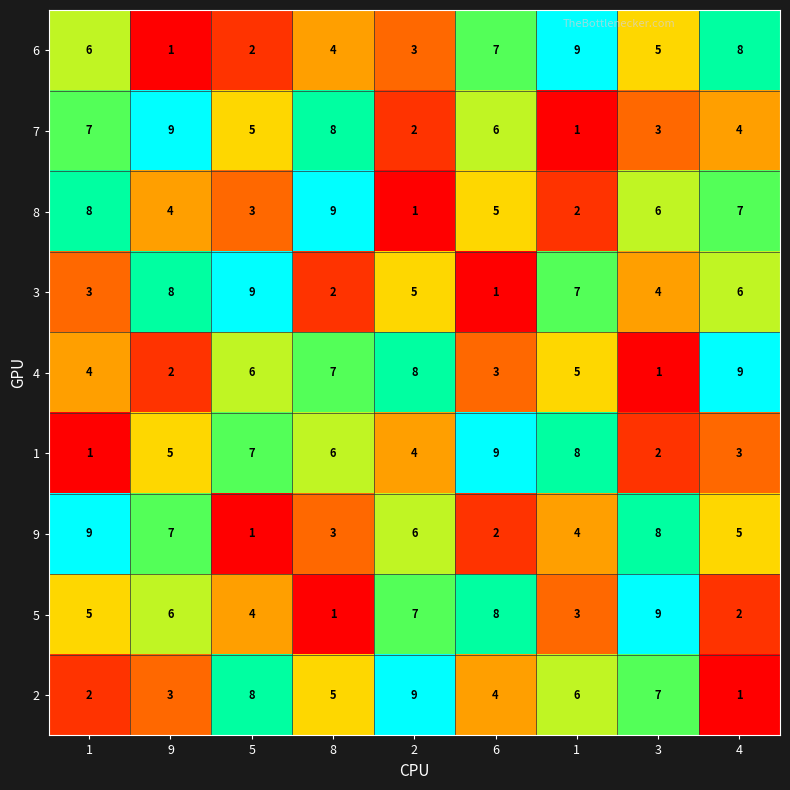

How many data points in 3 are less than 5?

4